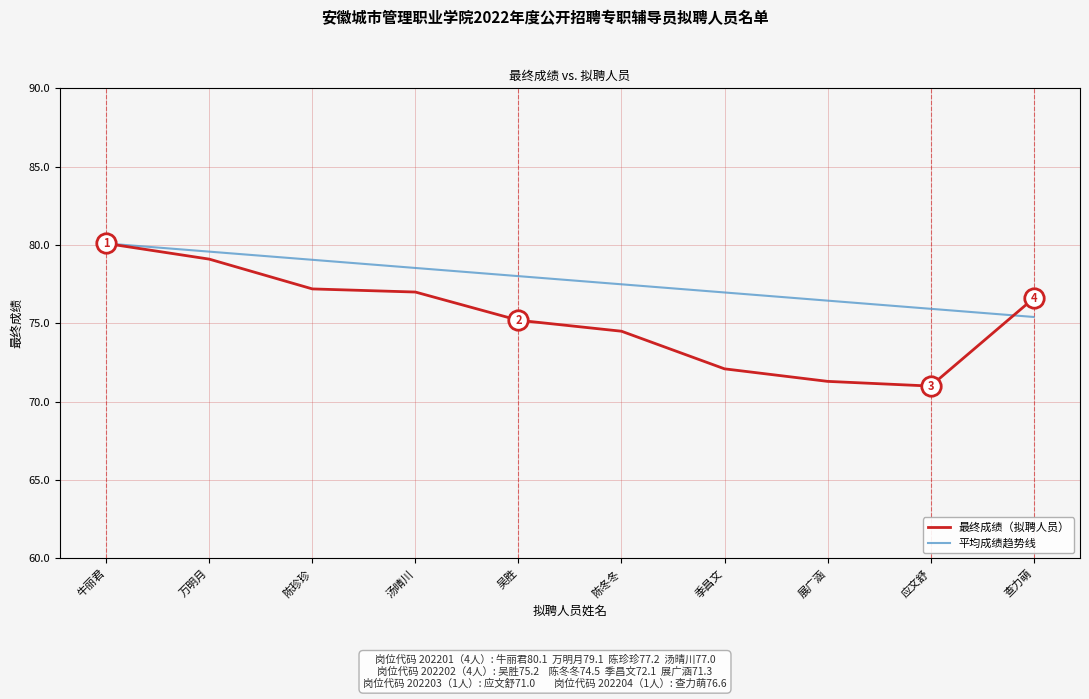

True or false: 平均成绩趋势线 has more than 0 points higher than both neighbors.

False